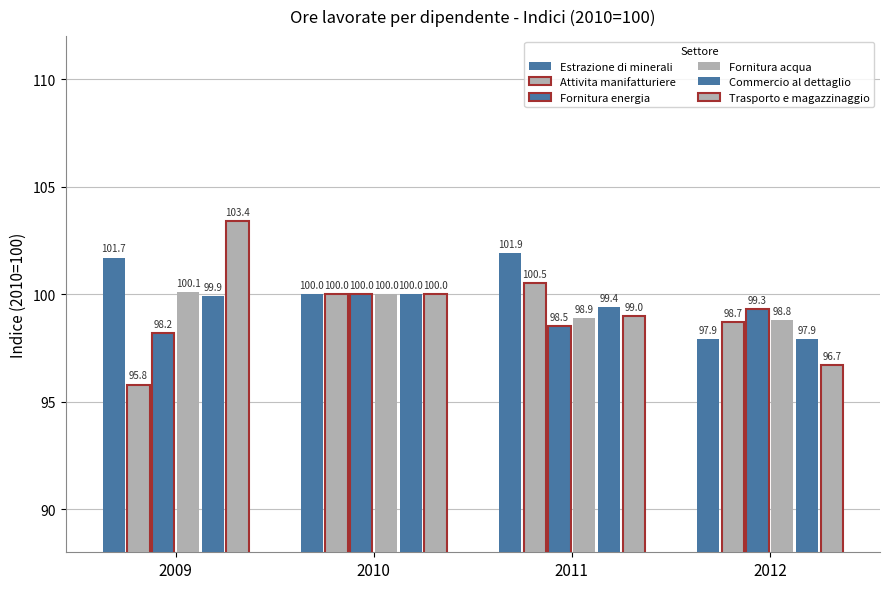

How many data points in Estrazione di minerali are above 101?

2